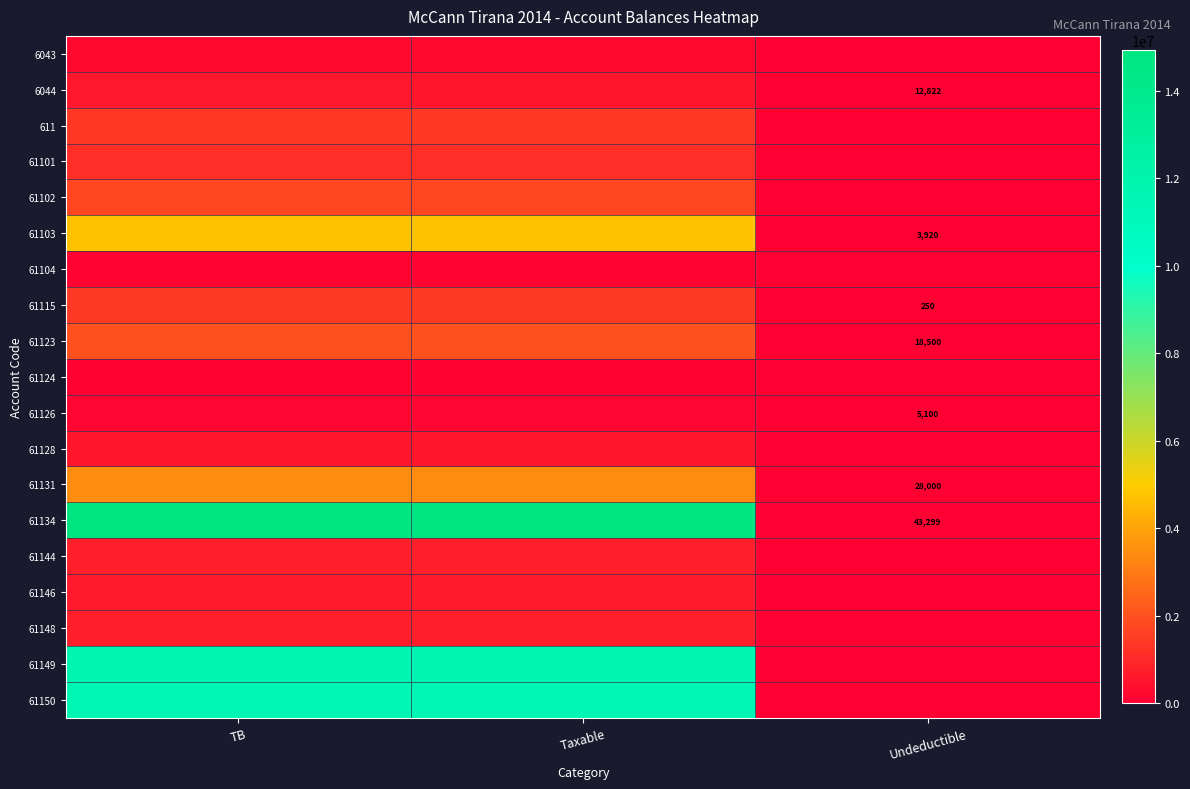

Which series has the widest spread of values?

61134